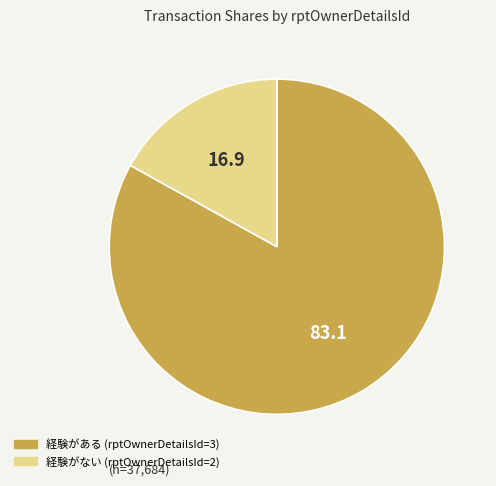

Is there a majority slice in this chart?

Yes